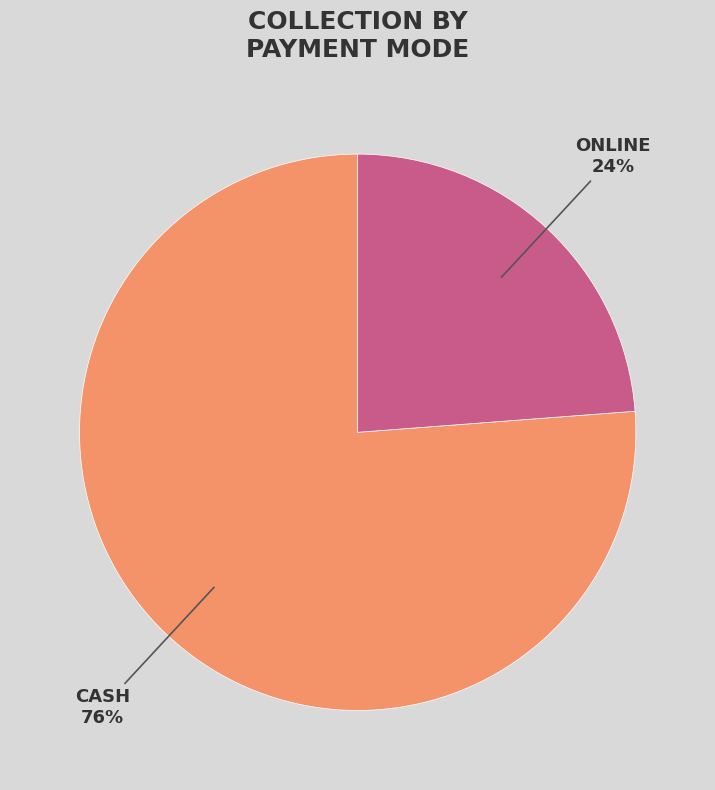

To the nearest percent, what is the difference between the largest and smallest slice percentages?

52%